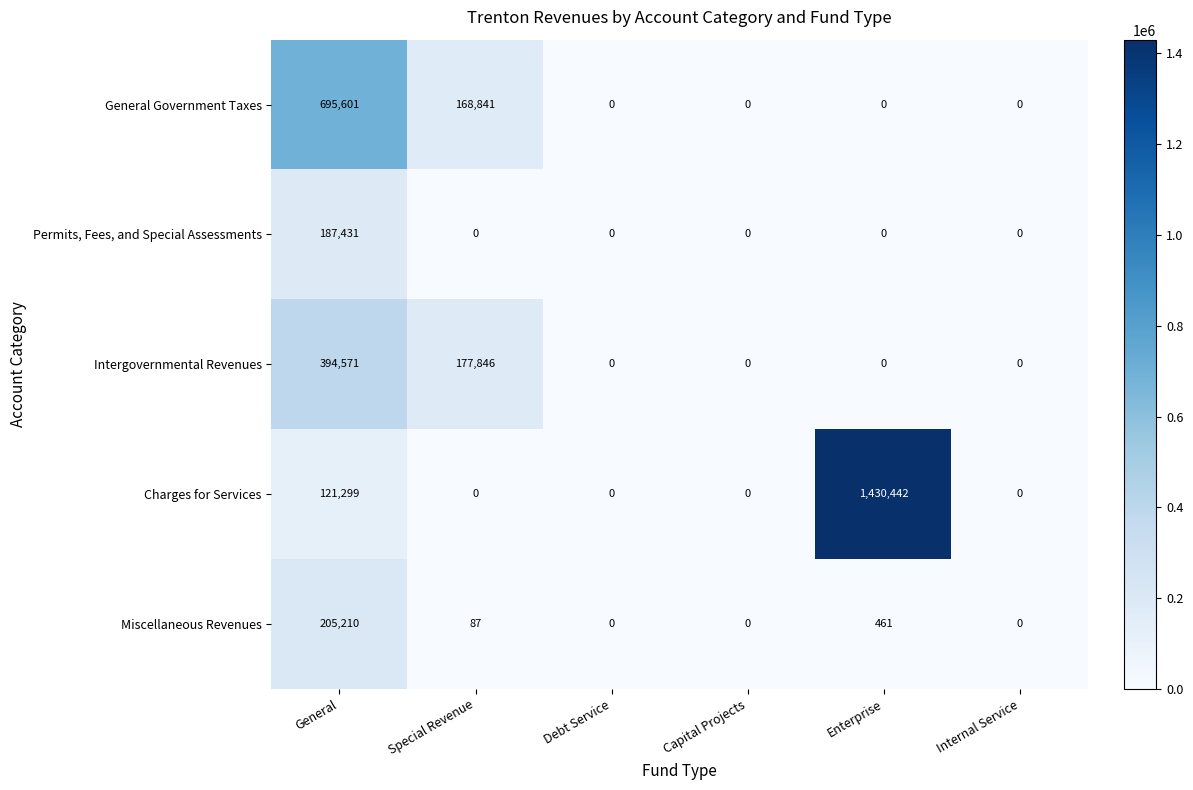

Reading left to right, transcribe all the data shown in this chart.

General Government Taxes: 695601	168841	0	0	0	0
Permits, Fees, and Special Assessments: 187431	0	0	0	0	0
Intergovernmental Revenues: 394571	177846	0	0	0	0
Charges for Services: 121299	0	0	0	1430442	0
Miscellaneous Revenues: 205210	87	0	0	461	0